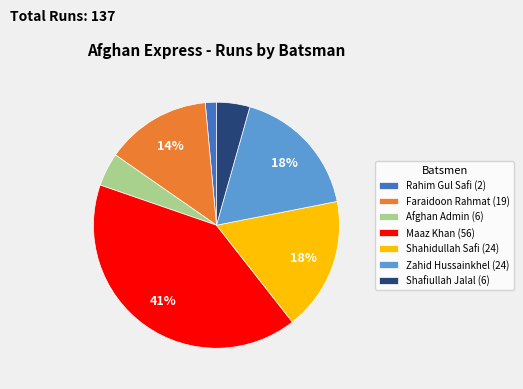

To the nearest percent, what is the average slice percentage?

14%